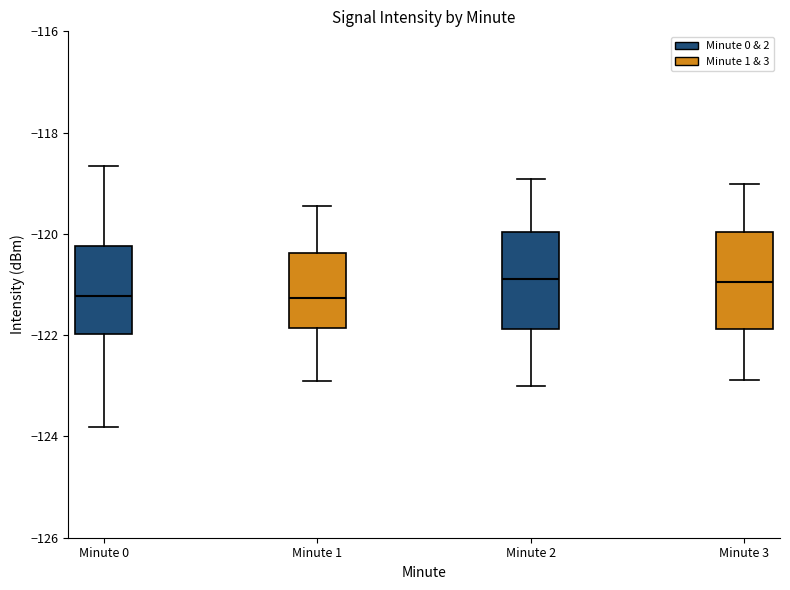

Reading left to right, read every box against the y-axis: the position of its median line, the range the box covers, and the ends of its whiskers. The values are not printed on the chart, so give them approximately, as read against the axis.

Minute 0: median -121.2, box -122.0 to -120.2, whiskers -123.8 to -118.6
Minute 1: median -121.2, box -121.8 to -120.4, whiskers -123.0 to -119.4
Minute 2: median -120.8, box -121.8 to -120.0, whiskers -123.0 to -119.0
Minute 3: median -121.0, box -121.8 to -120.0, whiskers -122.8 to -119.0